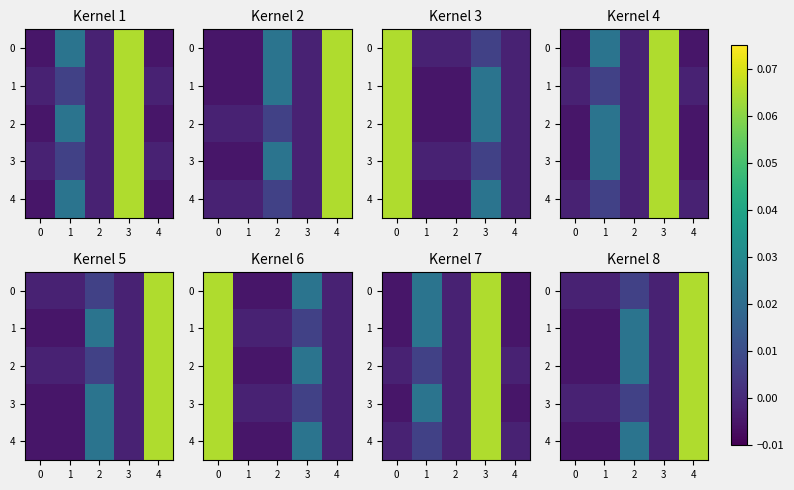

What is the difference between the maximum and minimum values in the 3 series?

0.1